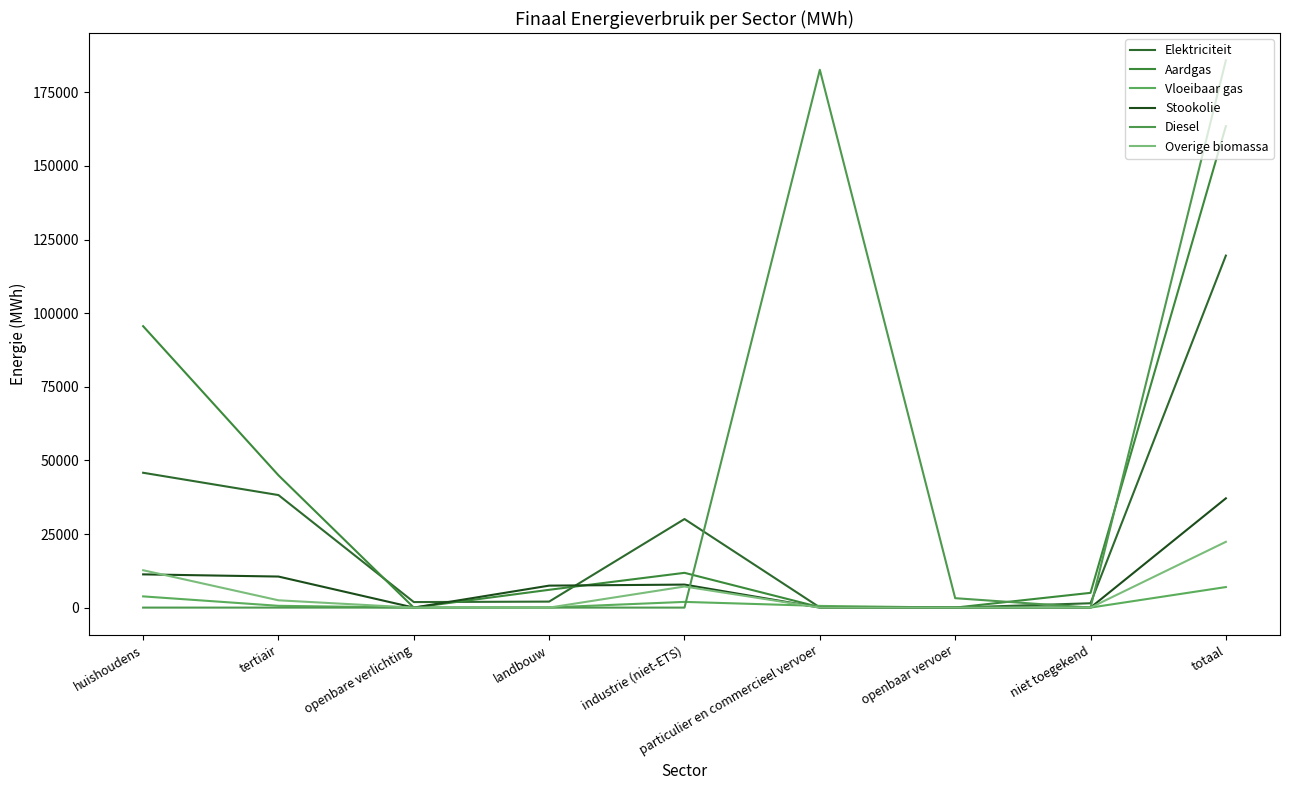

What are all the series names shown in the legend?

Elektriciteit, Aardgas, Vloeibaar gas, Stookolie, Diesel, Overige biomassa